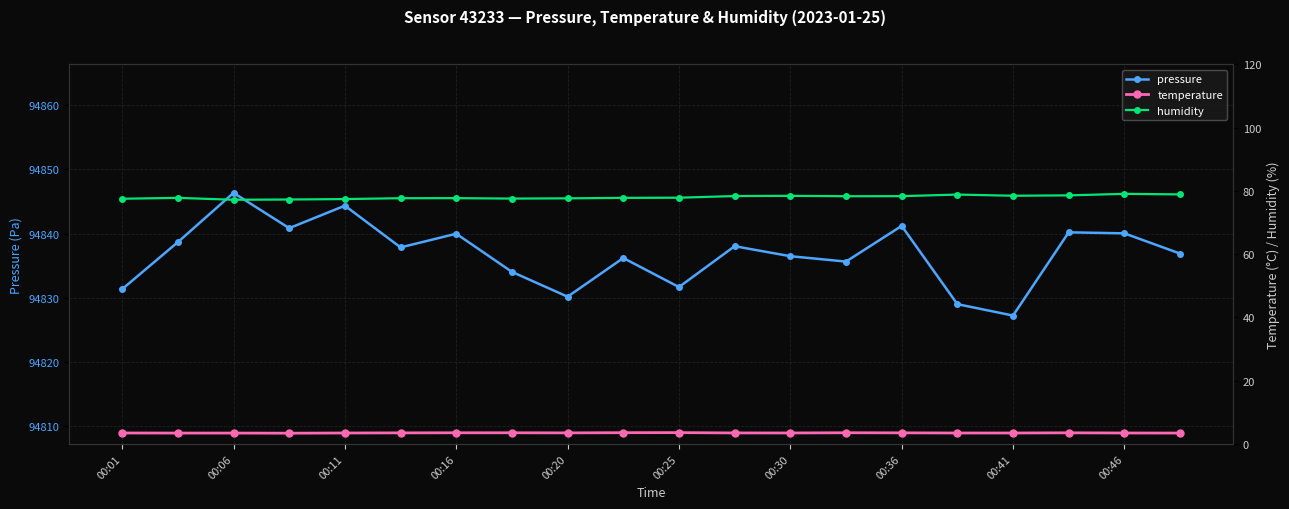

Is it true that temperature equals 4.6 at 11?

False